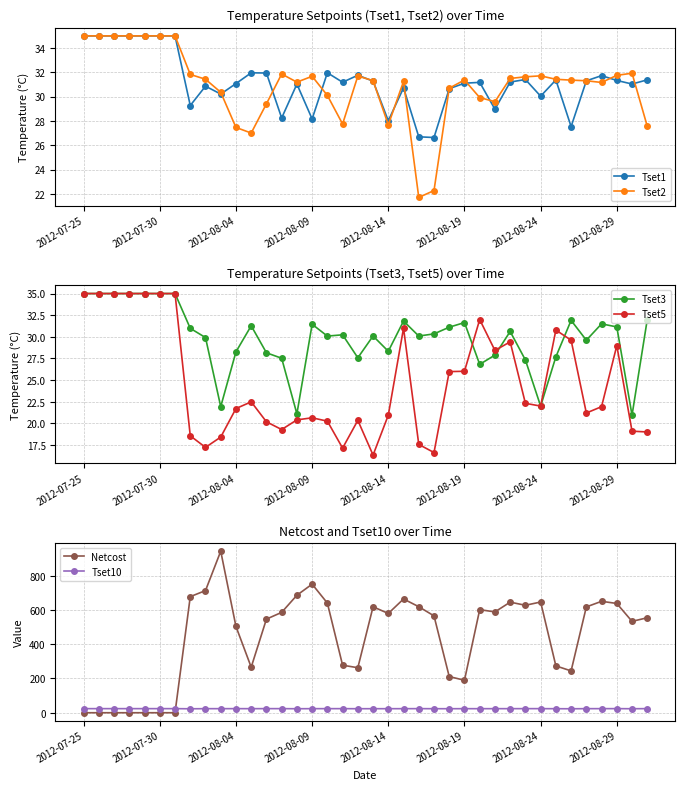

Between 19 and 21, which series saw the biggest shift?

Netcost